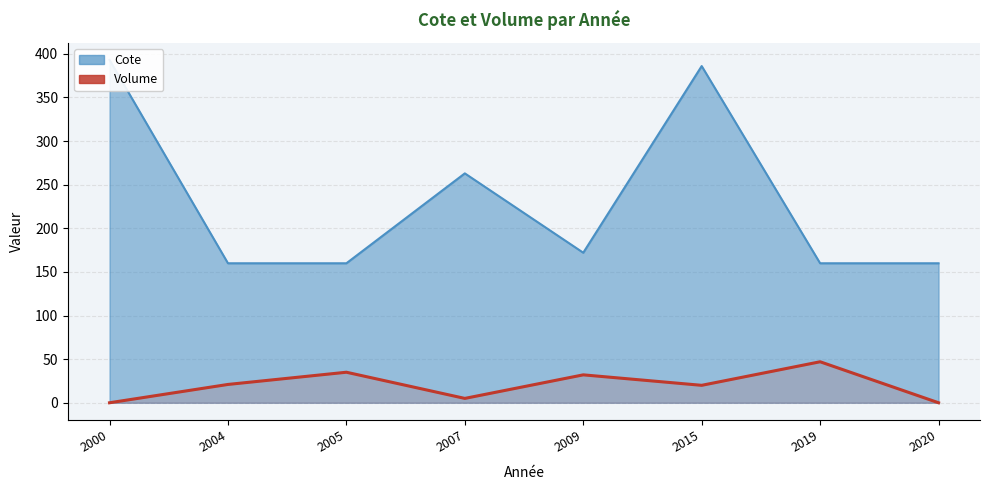

How many points are higher than both their immediate neighbors (excluding endpoints)?

3